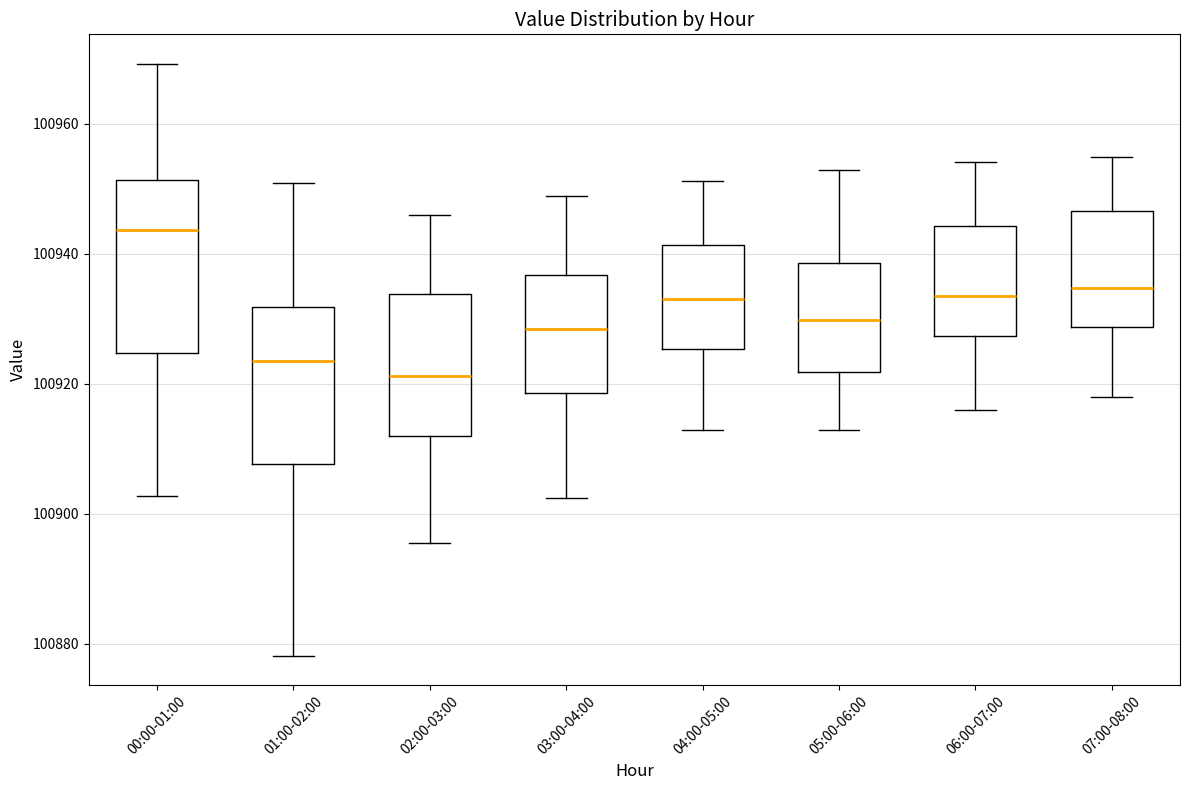

Where does the upper whisker of the box for 03:00-04:00 end on the y-axis? The values are not printed on the chart, so give them approximately, as read against the axis.

100948